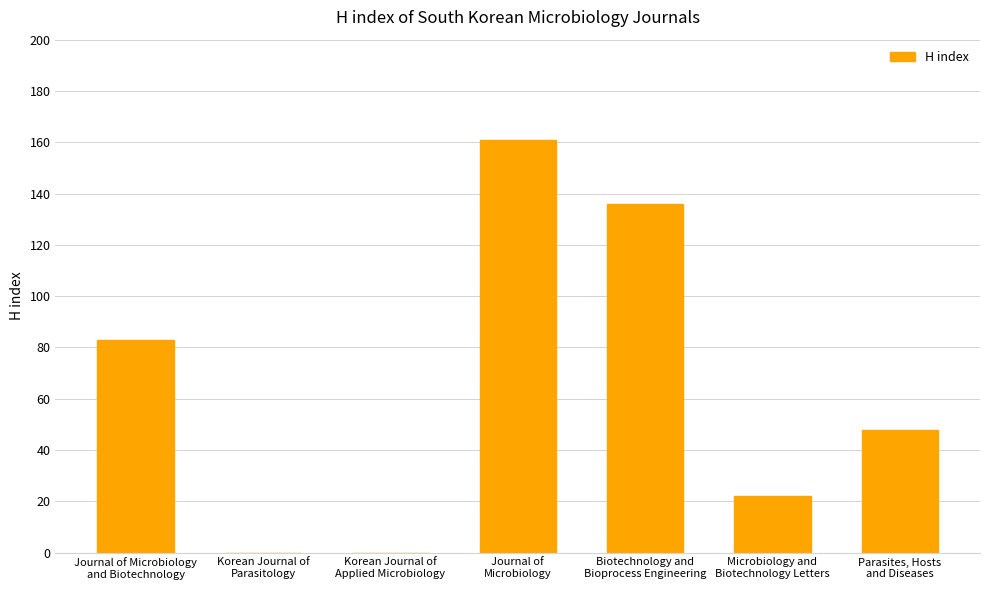

What is the sum of all values?

450